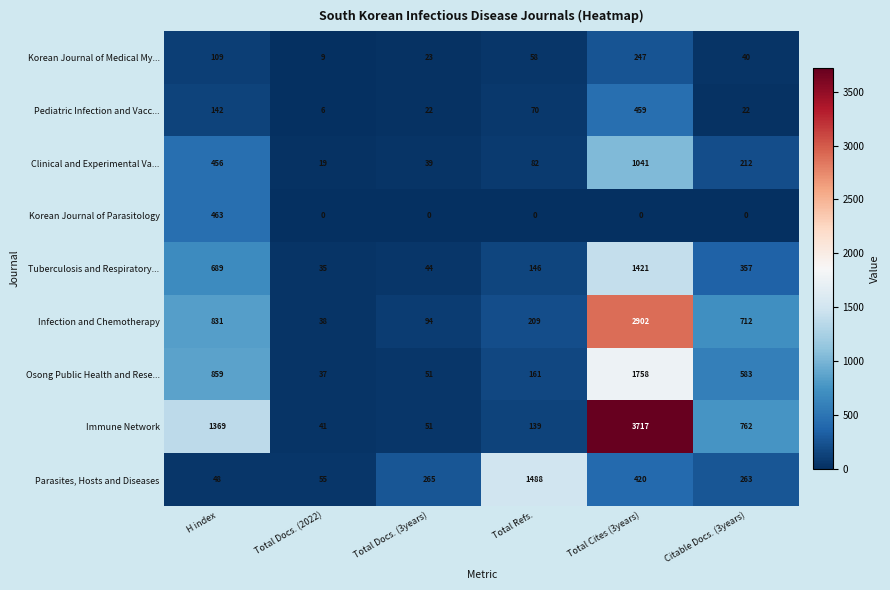

Count the number of categories in the chart.

6